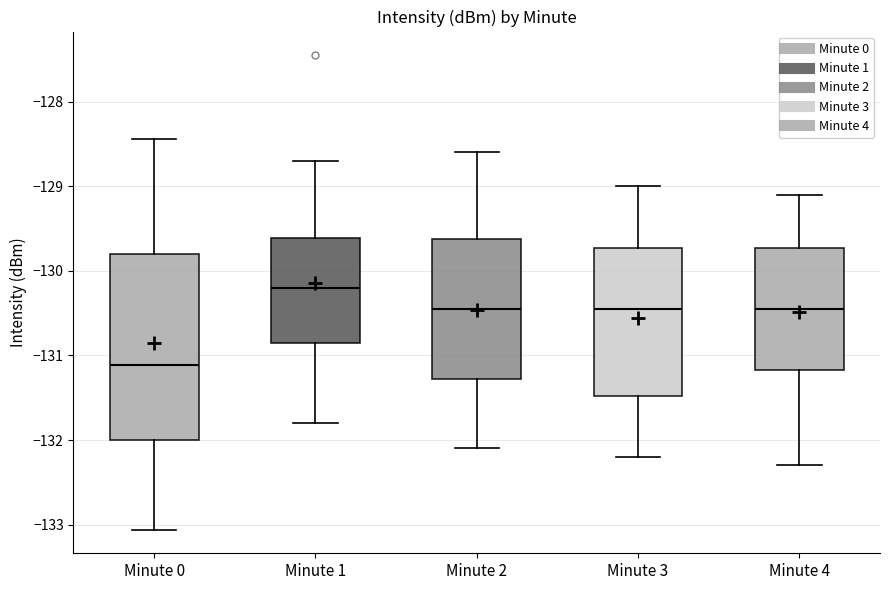

Reading left to right, transcribe this box plot: for each box, give where its median line is, the range the box spans, and where its two whiskers end, as read against the y-axis. The values are not printed on the chart, so give them approximately, as read against the axis.

Minute 0: median -131.1, box -132.0 to -129.8, whiskers -133.1 to -128.4
Minute 1: median -130.2, box -130.8 to -129.6, whiskers -131.8 to -128.7
Minute 2: median -130.4, box -131.3 to -129.6, whiskers -132.1 to -128.6
Minute 3: median -130.4, box -131.5 to -129.7, whiskers -132.2 to -129.0
Minute 4: median -130.4, box -131.2 to -129.7, whiskers -132.3 to -129.1